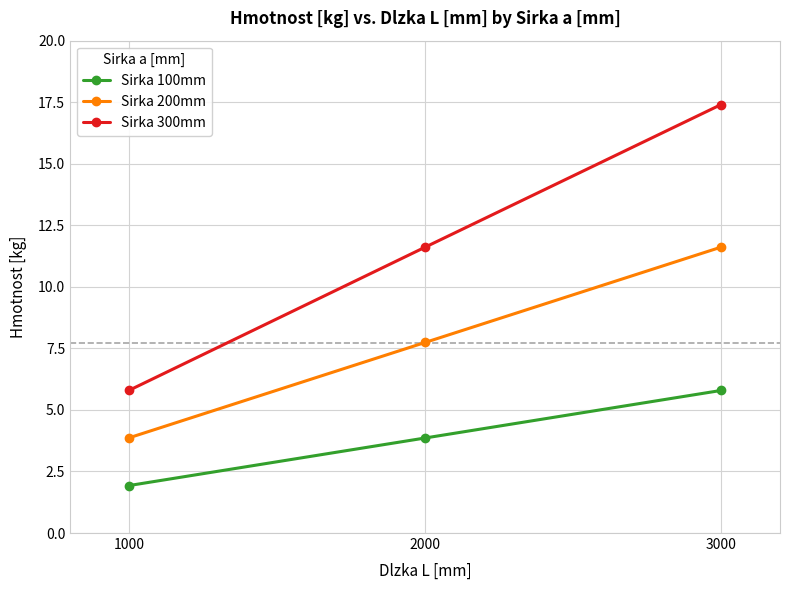

At how many categories does at least one series exceed 12?

1